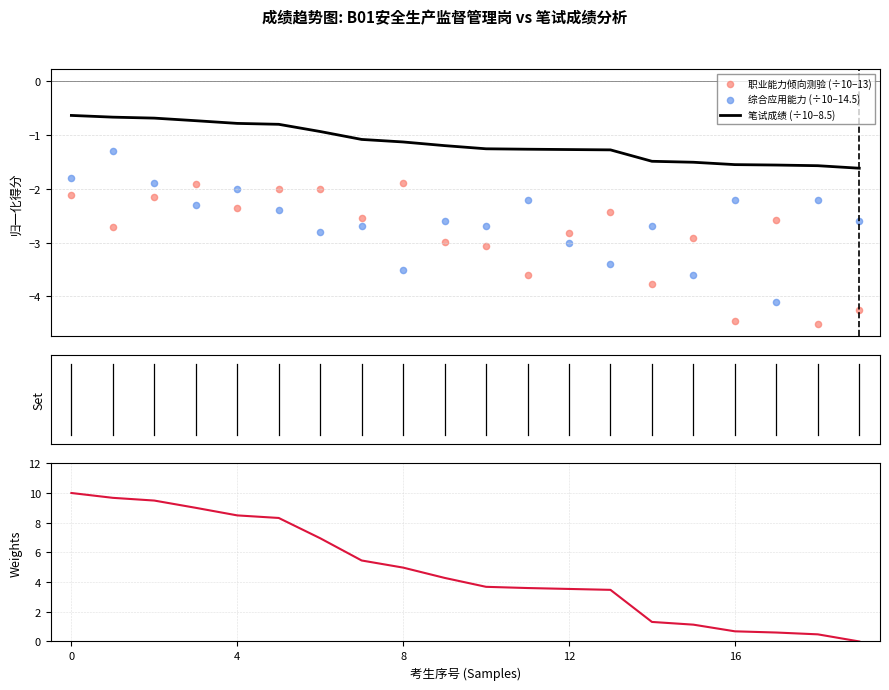

What is the minimum value for 笔试成绩 (÷10−8.5)?

-1.6